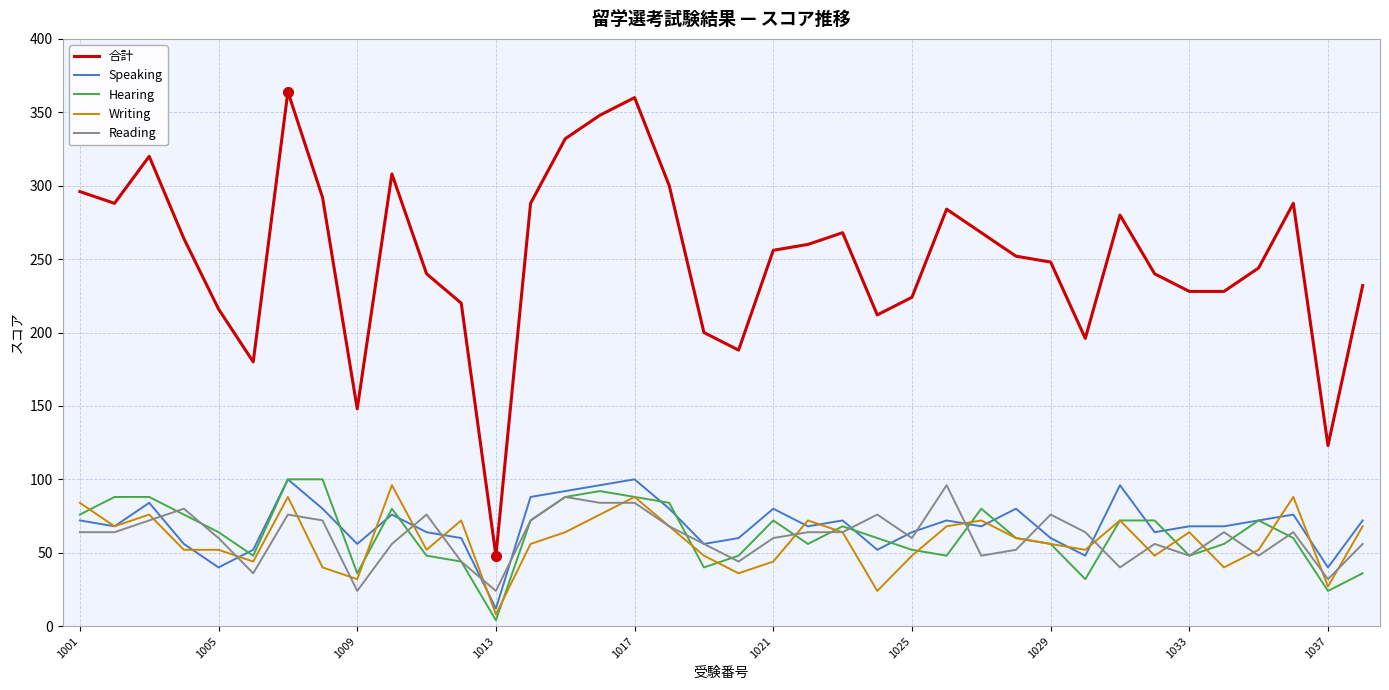

What is the maximum value shown in the chart?

364